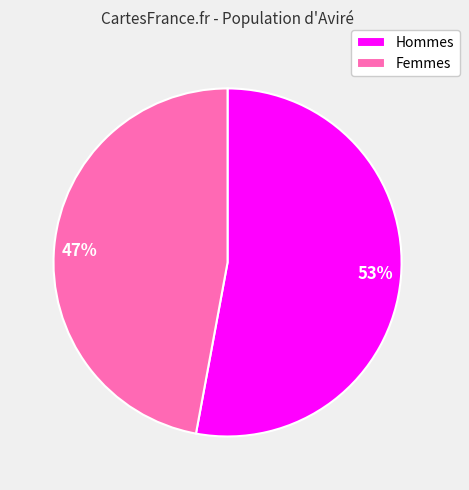

Which has a higher value, Femmes or Hommes?

Hommes